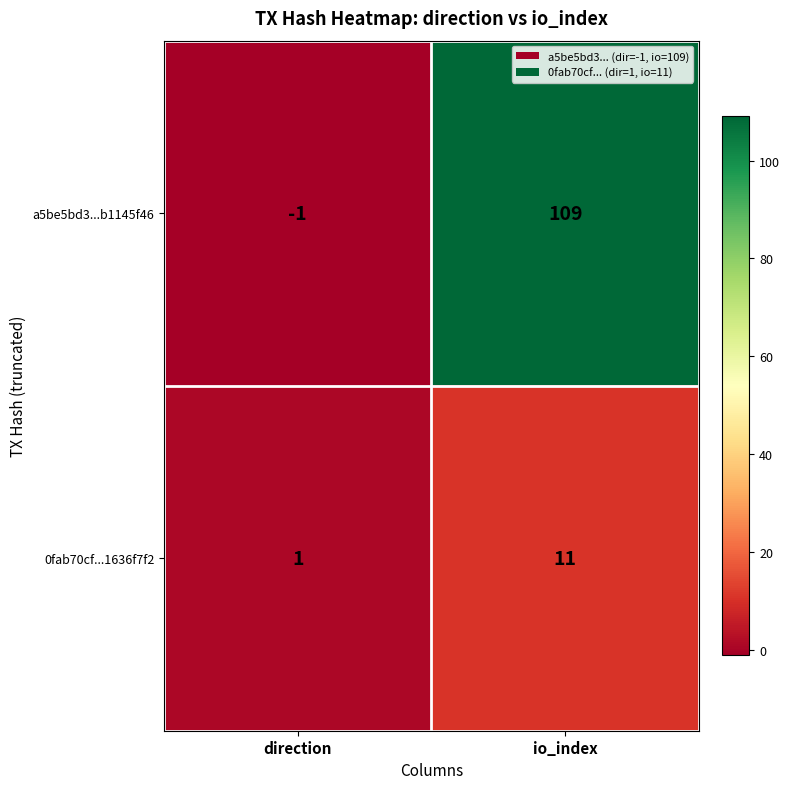

Which series has the largest total across all categories?

a5be5bd3...b1145f46